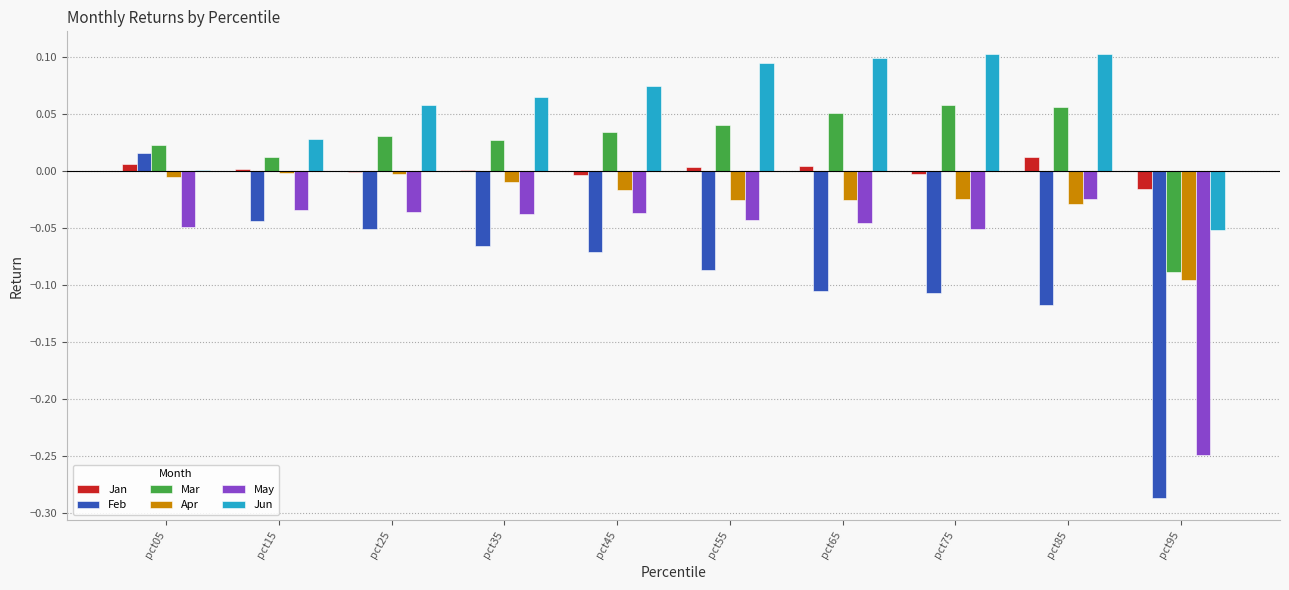

What is the sum of all Jun values?

0.6